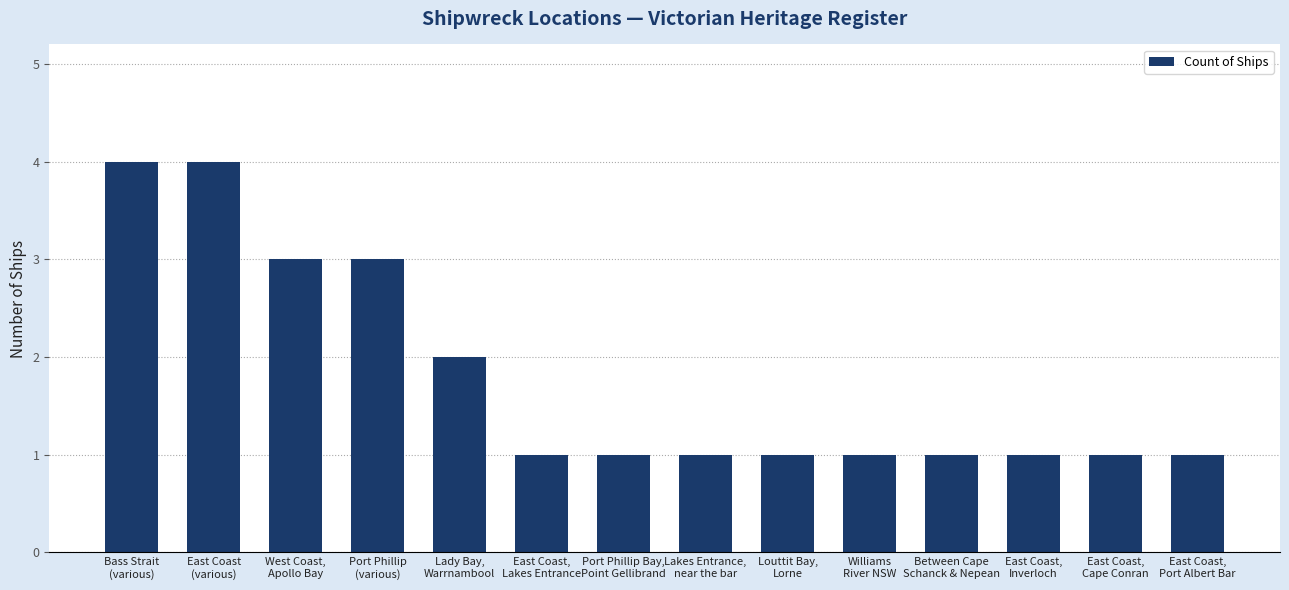

Which has a higher value, Between Cape
Schanck & Nepean or Lady Bay,
Warrnambool?

Lady Bay,
Warrnambool